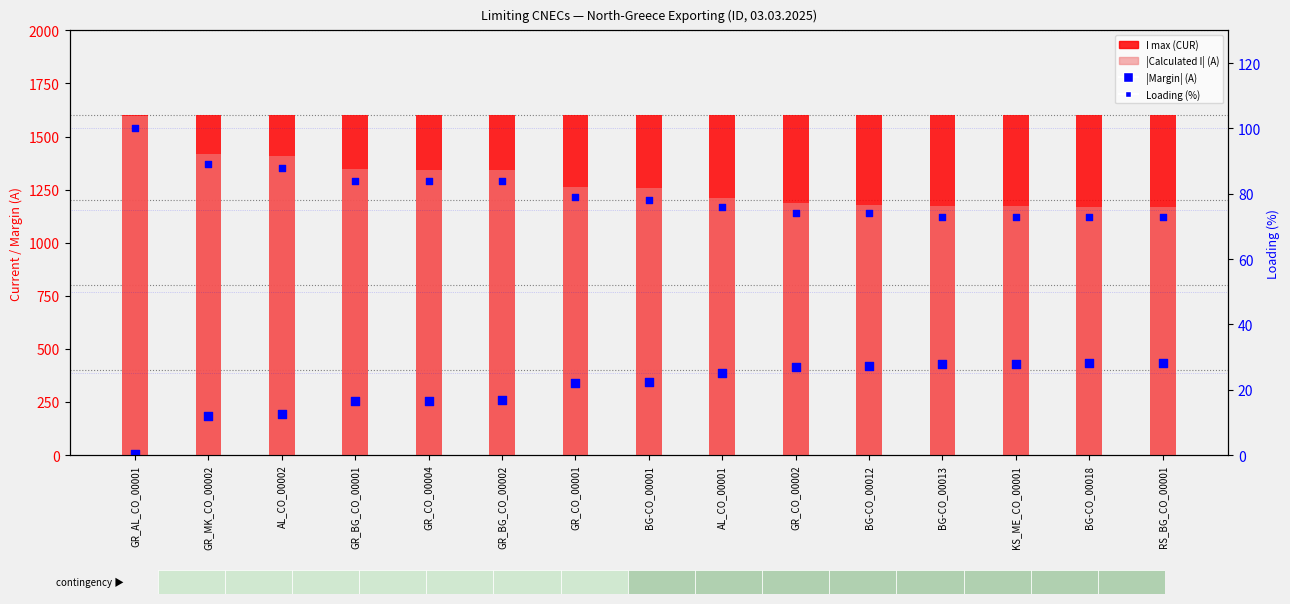

Which series has the largest Y range (max minus min)?

|Calculated I| (A)